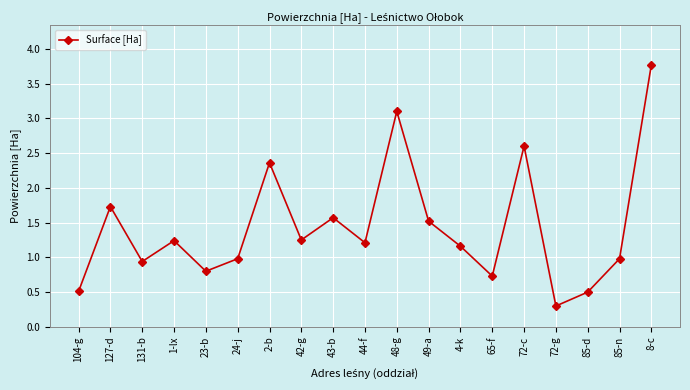

How many values are below 1?

8